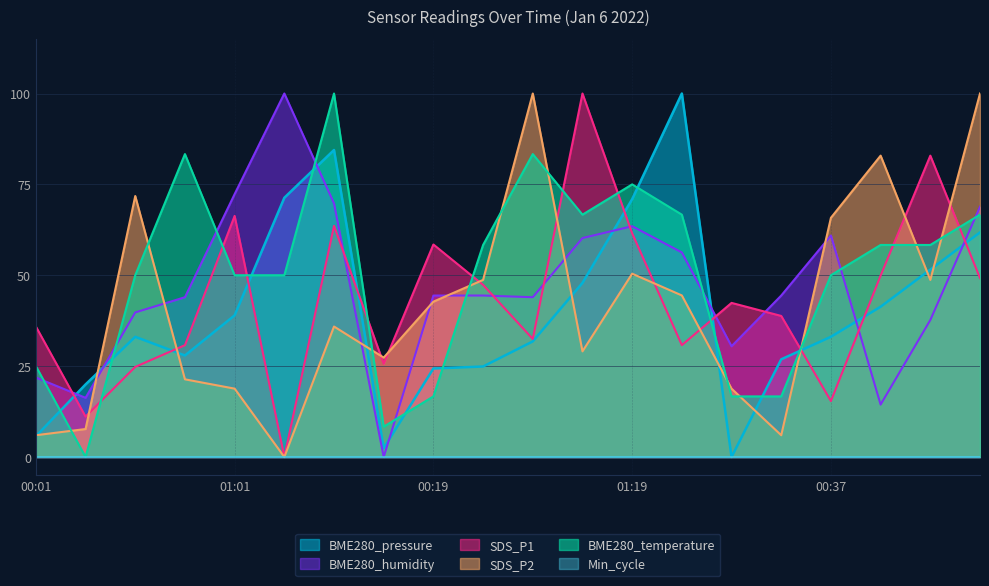

Where does the SDS_P1 series first go above 42?

01:01